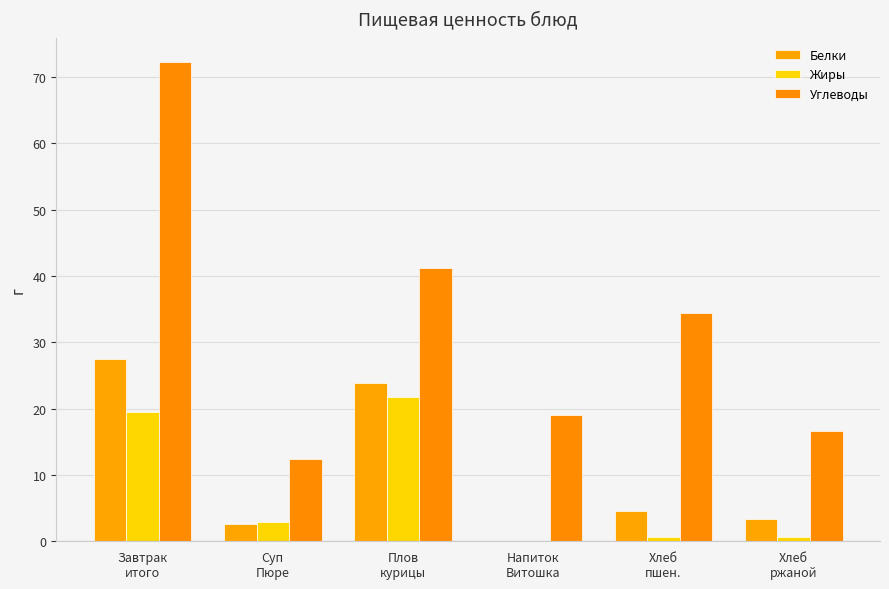

Between Плов
курицы and Напиток
Витошка, which series saw the biggest shift?

Белки